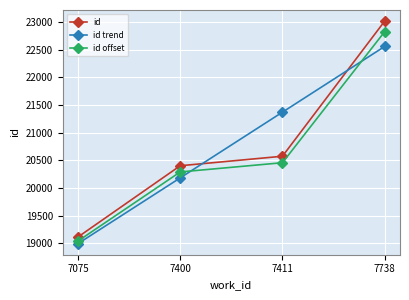

Where does the id trend series first go above 21371?

7411